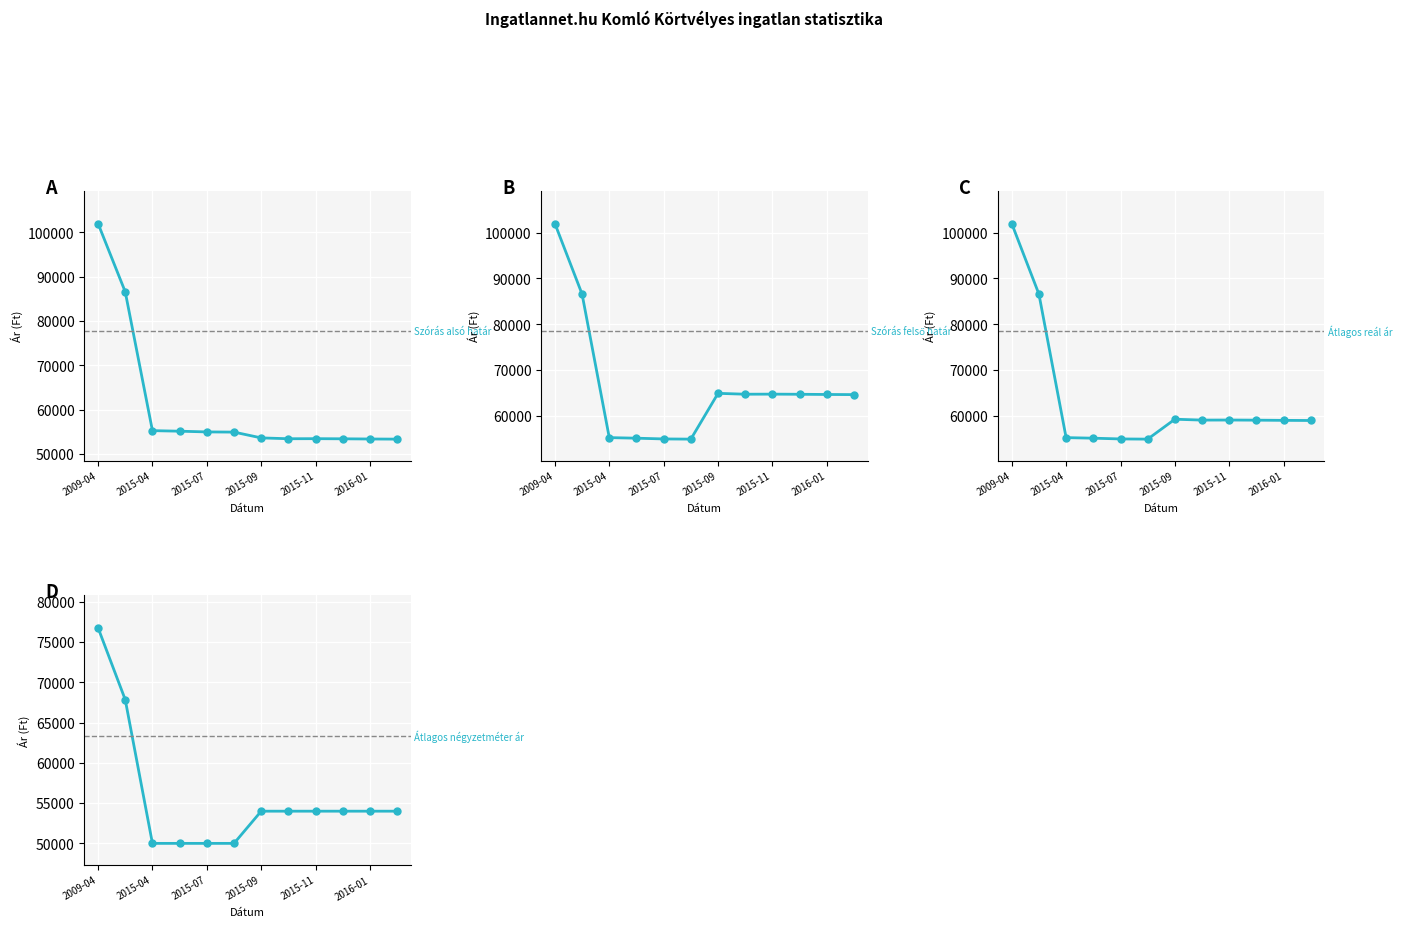

How many data points does each series have?

12